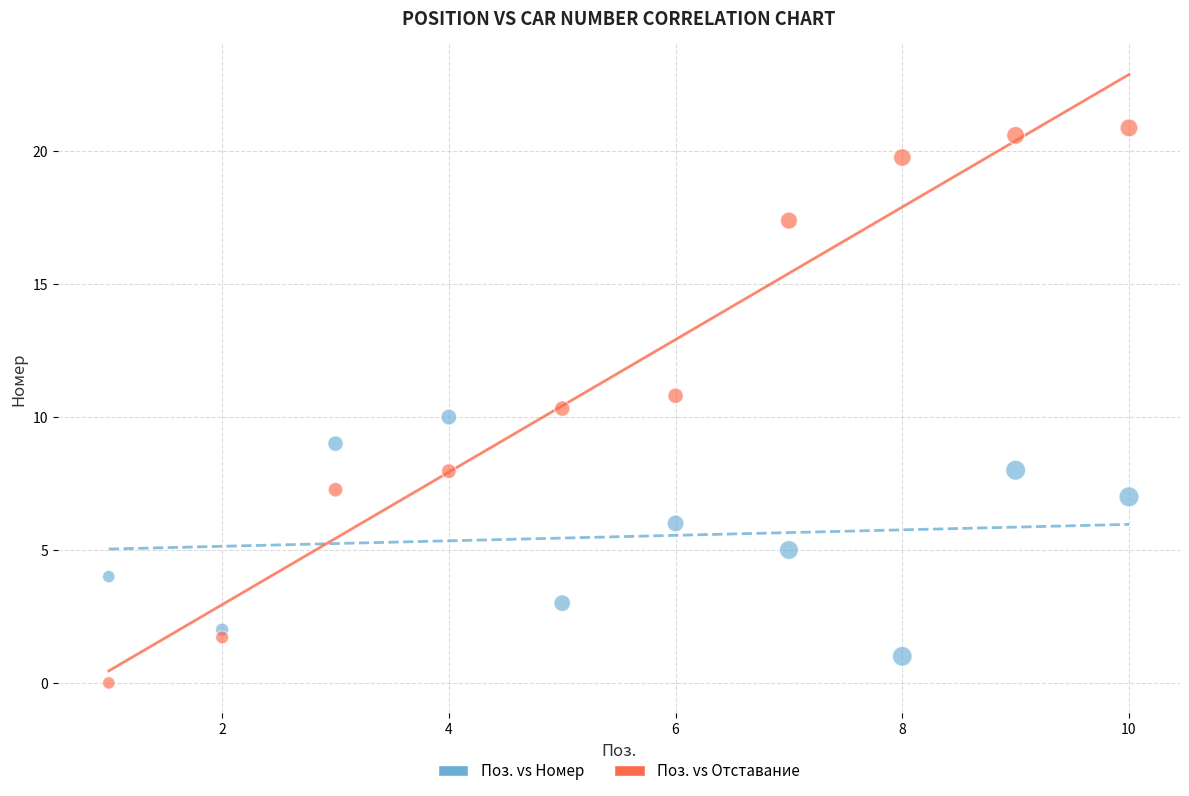

Which series has the largest Y range (max minus min)?

Поз. vs Отставание